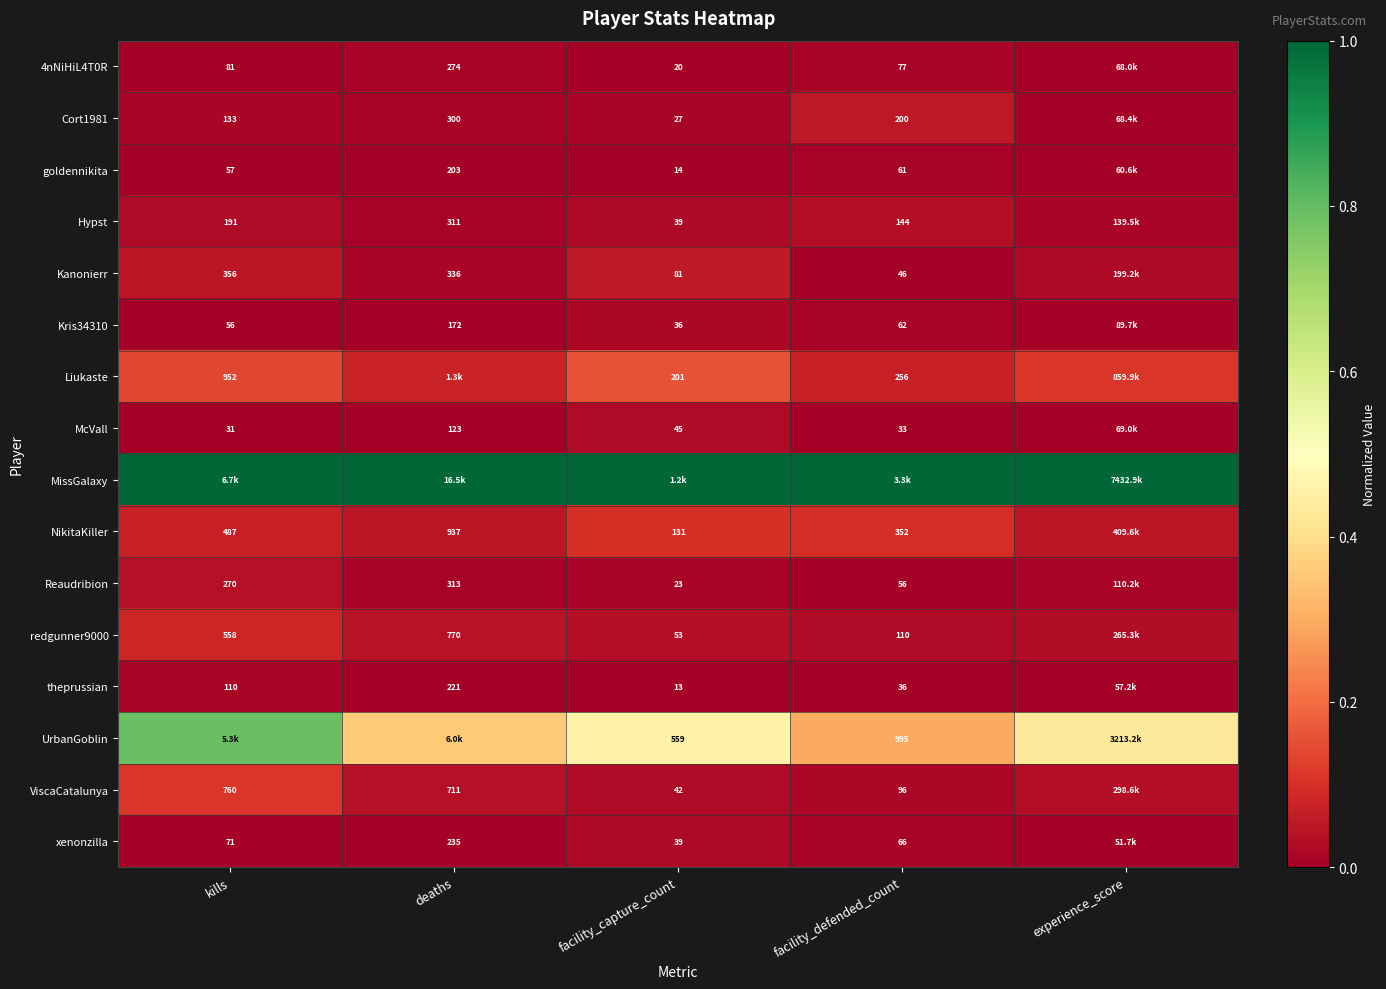

The goldennikita series shows 0.0 at experience_score. True or false?

True